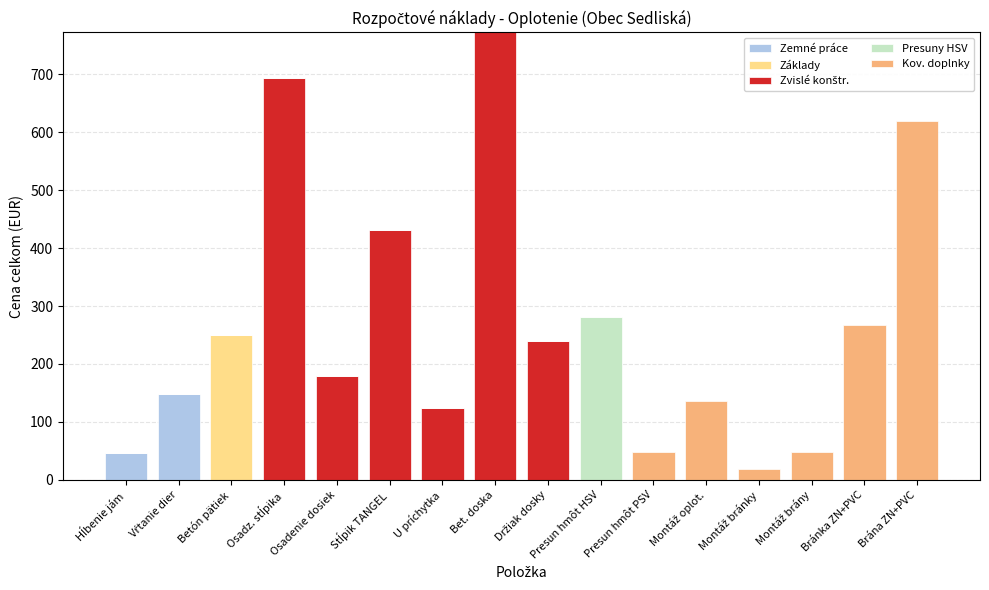

The value of Zemné práce at Osadenie dosiek is 76.2. True or false?

False